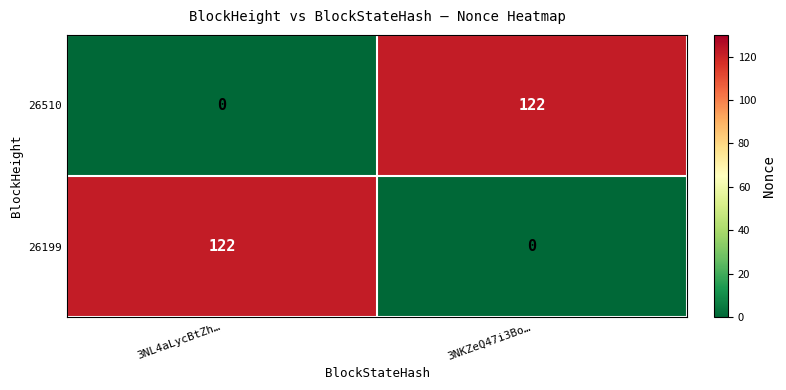

The value of 26199 at 3NL4aLycBtZh… is 83. True or false?

False